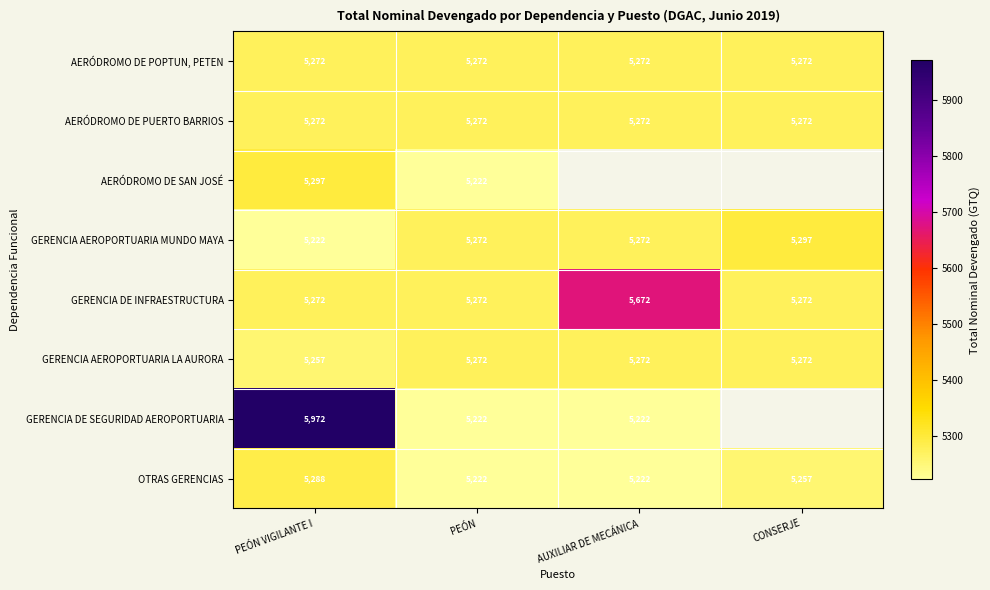

Is the value of GERENCIA DE INFRAESTRUCTURA at PEÓN VIGILANTE I greater than the value of AERÓDROMO DE SAN JOSÉ at PEÓN VIGILANTE I?

No